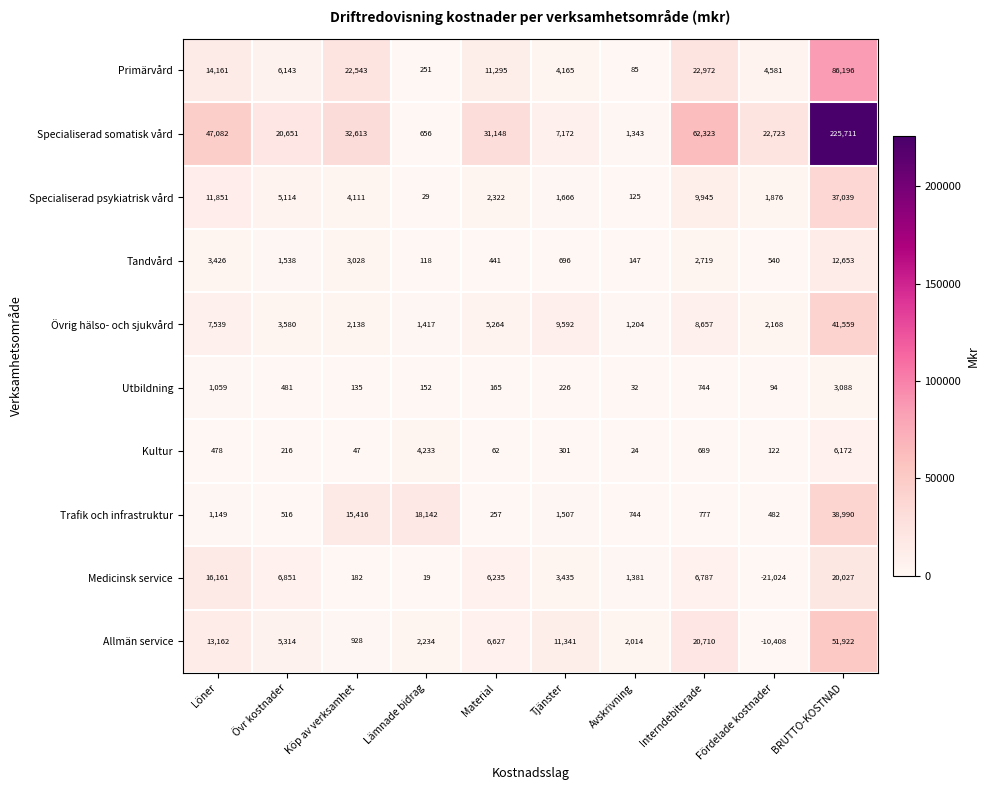

What value does the Övrig hälso- och sjukvård series have at Tjänster, to the nearest 100?

9600